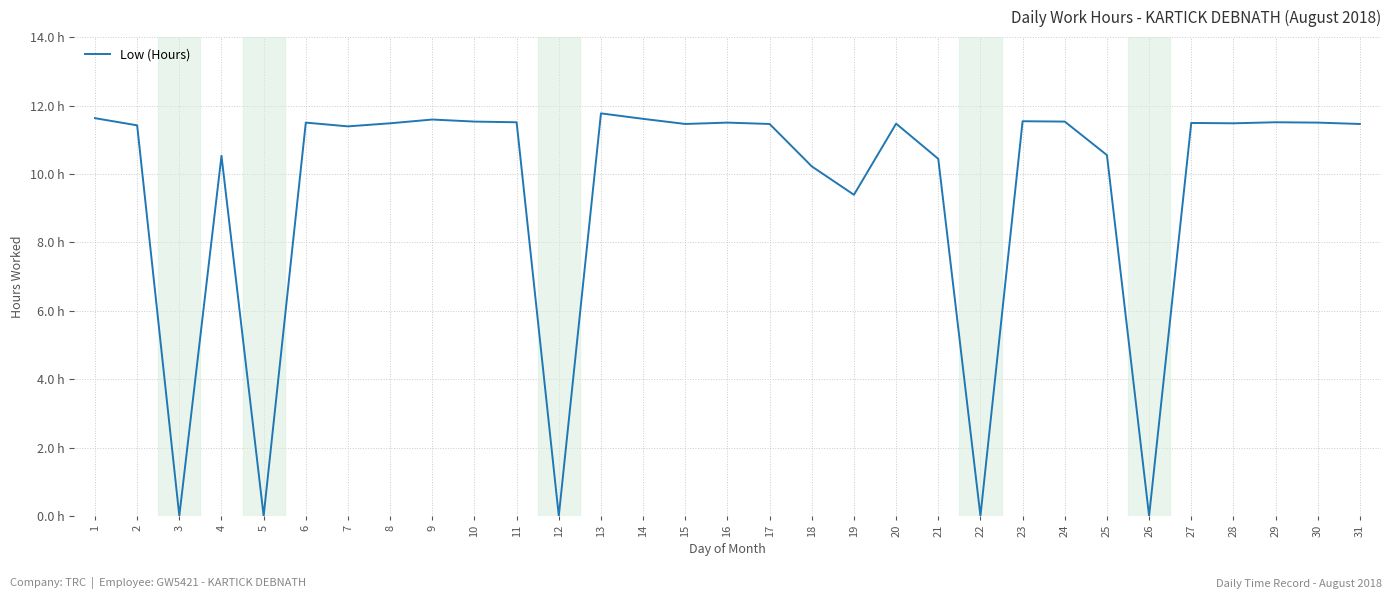

Reading left to right, extract all data points from this chart.

1=11.6	2=11.4	3=0.0	4=10.5	5=0.0	6=11.5	7=11.4	8=11.5	9=11.6	10=11.5	11=11.5	12=0.0	13=11.8	14=11.6	15=11.5	16=11.5	17=11.5	18=10.2	19=9.4	20=11.5	21=10.4	22=0.0	23=11.5	24=11.5	25=10.6	26=0.0	27=11.5	28=11.5	29=11.5	30=11.5	31=11.5